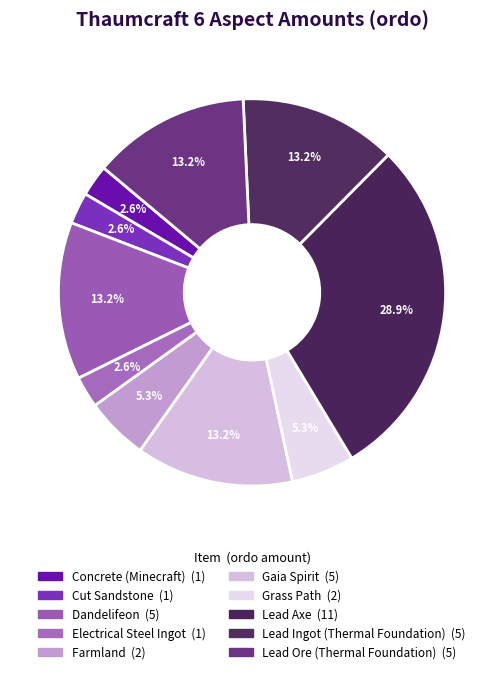

How many segments does this pie chart have?

10